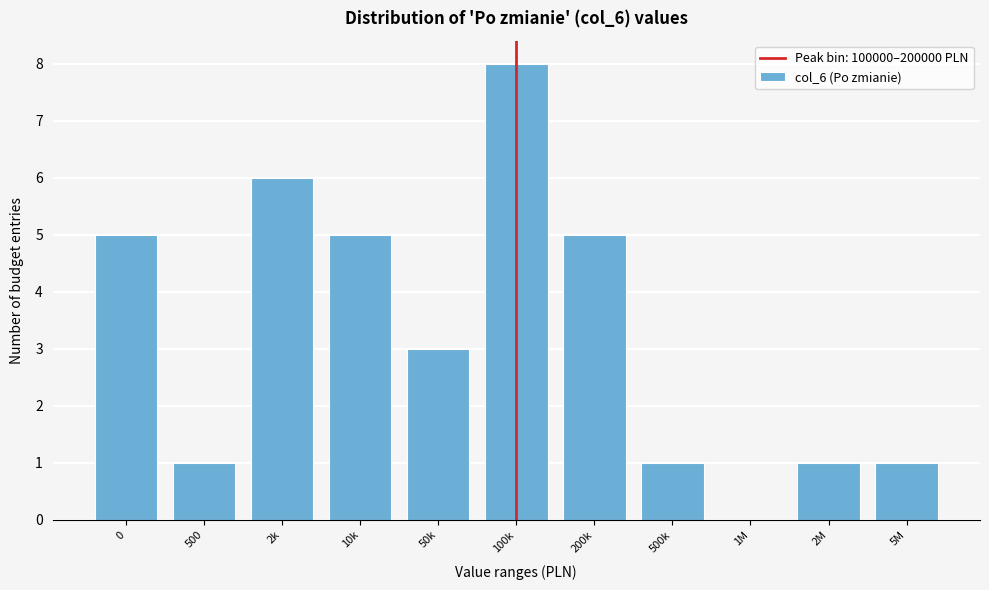

Reading left to right, transcribe all the data shown in this chart.

0=5	500=1	2k=6	10k=5	50k=3	100k=8	200k=5	500k=1	1M=0	2M=1	5M=1